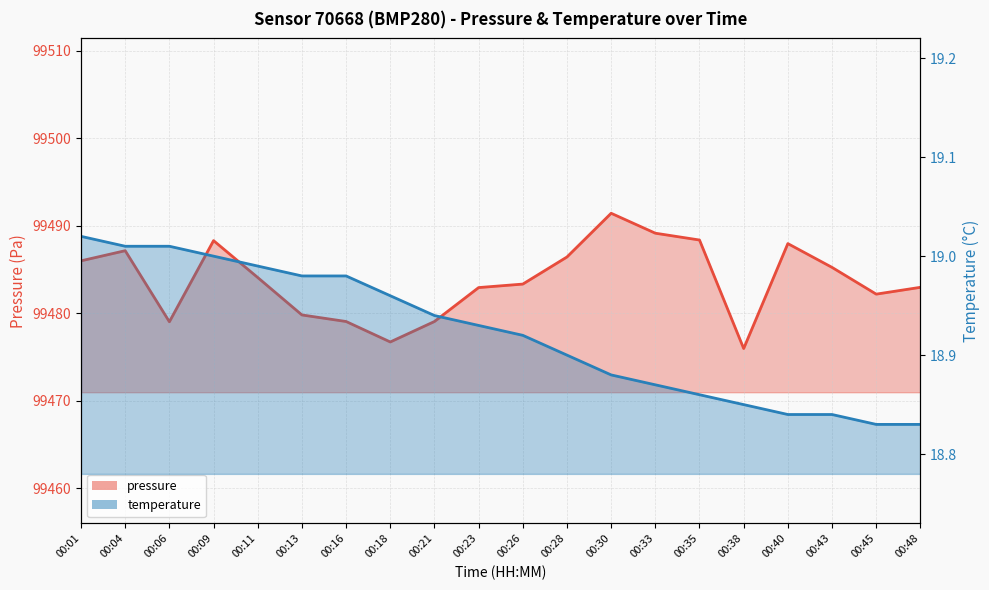

List the labels in order of pressure value, smallest first.

00:38, 00:18, 00:06, 00:16, 00:21, 00:13, 00:45, 00:23, 00:48, 00:26, 00:11, 00:43, 00:01, 00:28, 00:04, 00:40, 00:09, 00:35, 00:33, 00:30